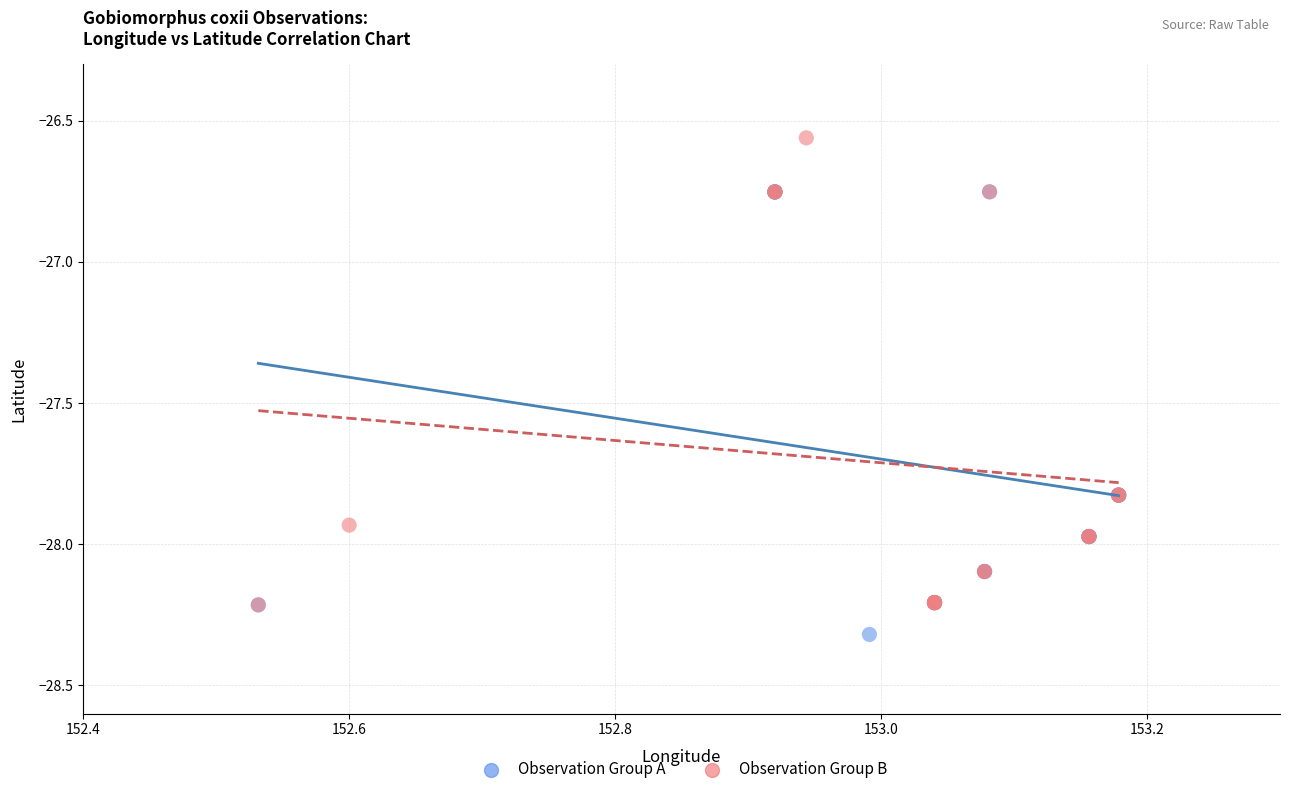

Which series contains the lowest Y value?

Observation Group A